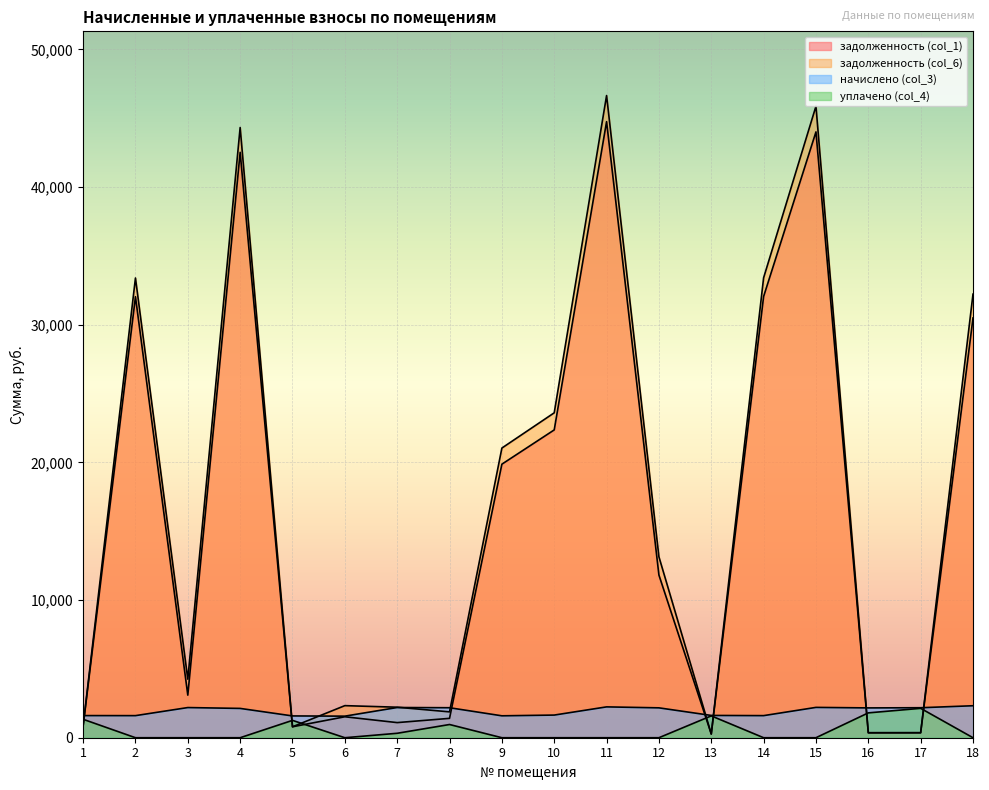

At which category does задолженность (col_6) reach its first local valley?

3